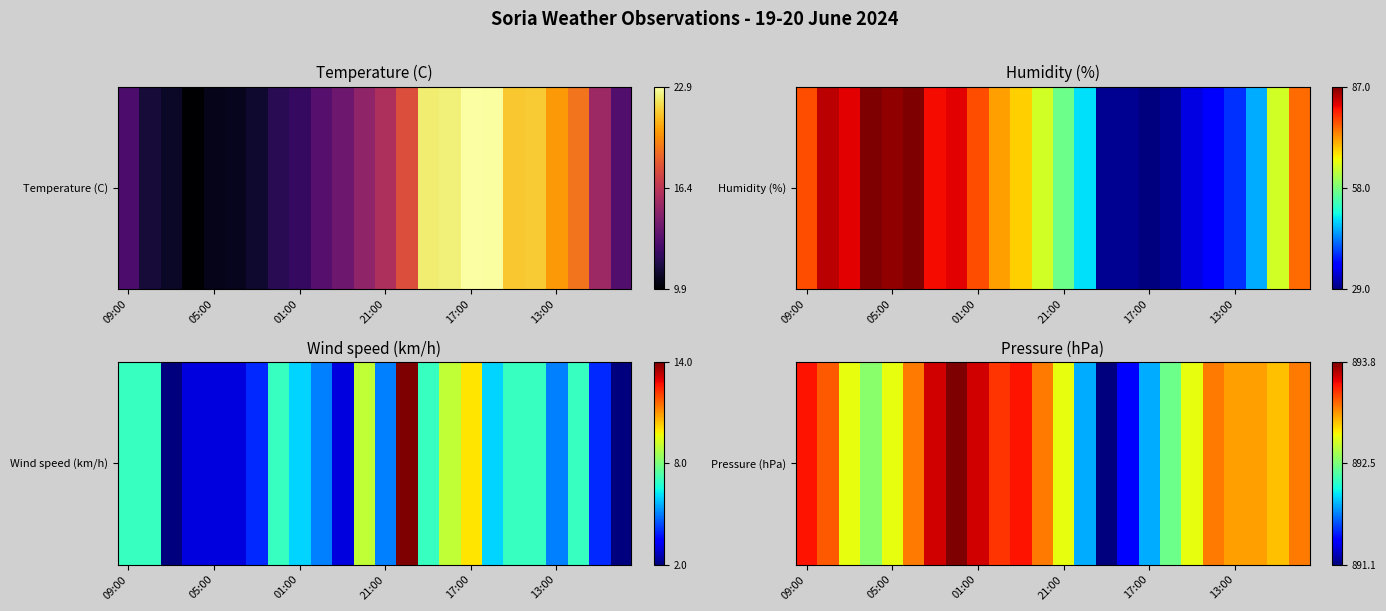

Between 09:00 and 11, which is larger?

09:00